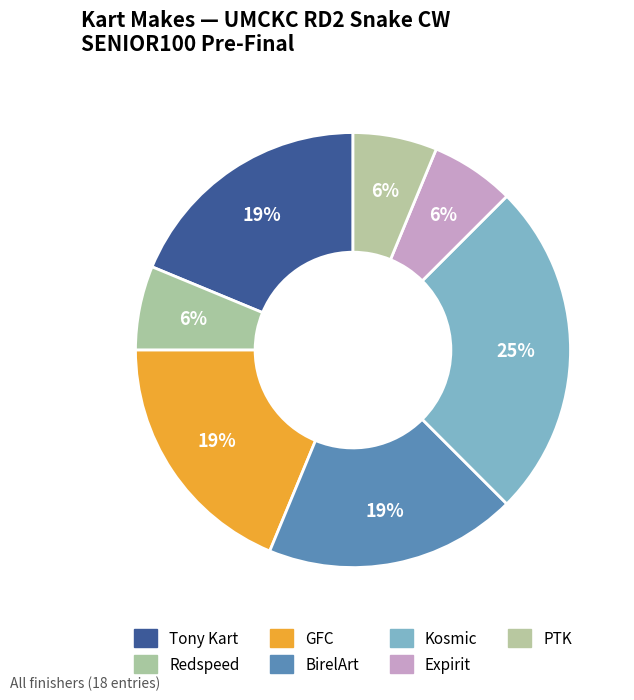

Combined, do Expirit and PTK account for over 50%?

No